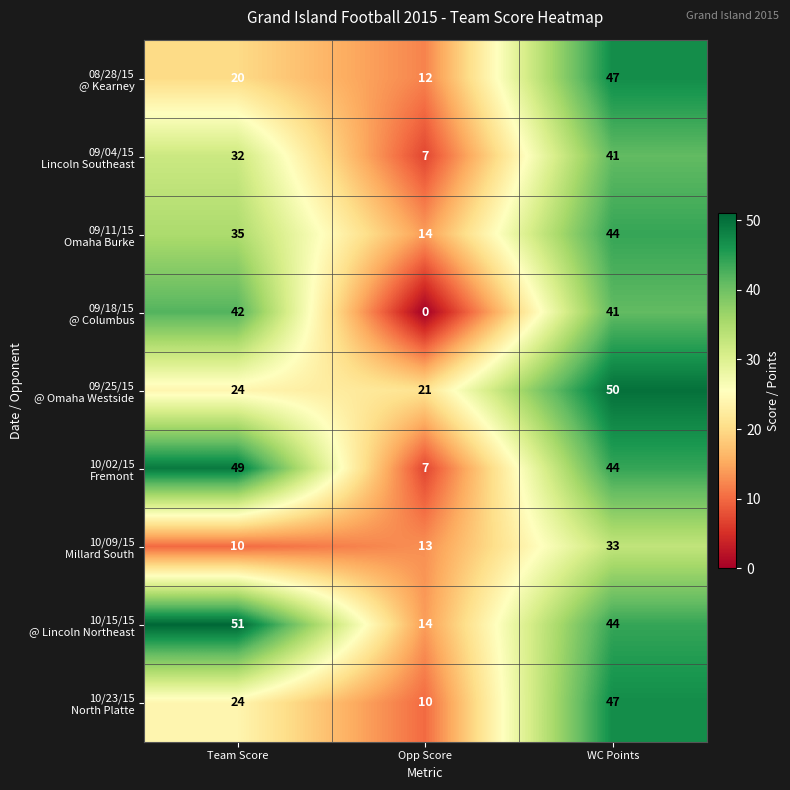

What is the spread (max minus min) of values at Opp Score?

21